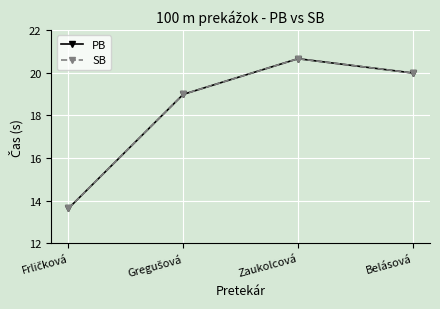

What is the difference between the PB values at Gregušová and Zaukolcová?

1.7